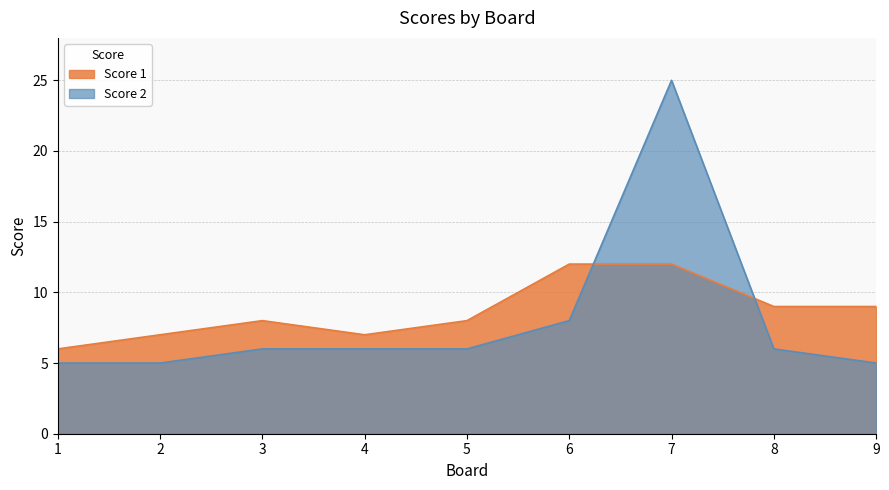

Count the number of data series in this chart.

2